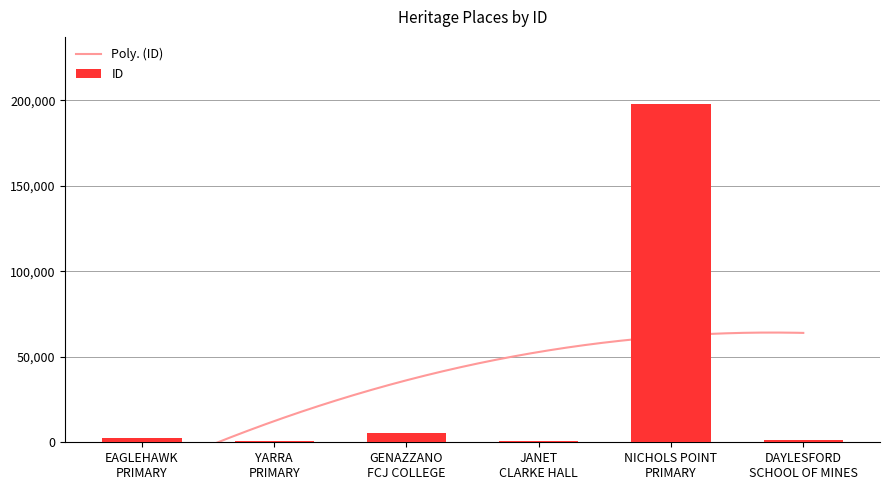

What is the sum of all ID values?

208714